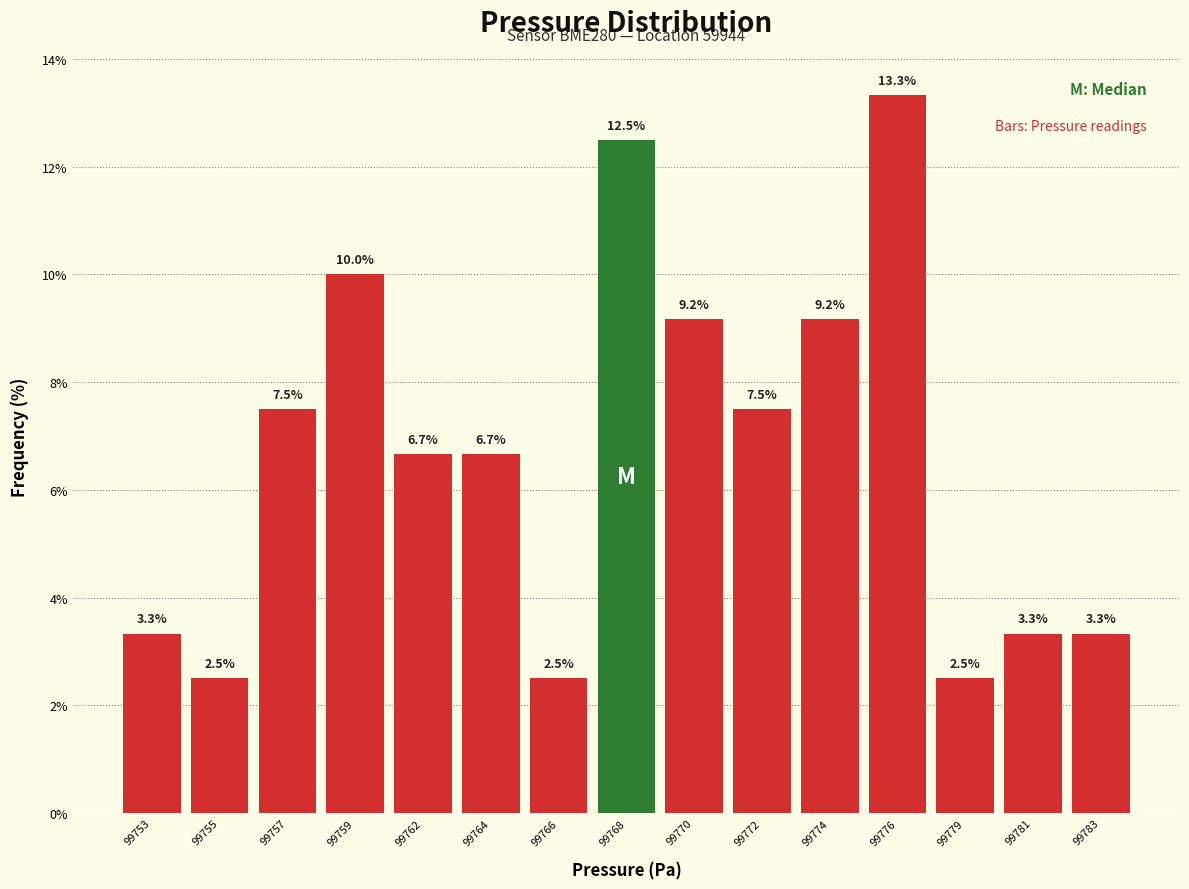

Reading left to right, transcribe all the data shown in this chart.

3.3	2.5	7.5	10.0	6.7	6.7	2.5	12.5	9.2	7.5	9.2	13.3	2.5	3.3	3.3